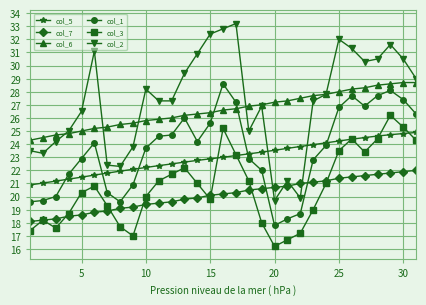

What is the highest value of the col_6 series?

28.7